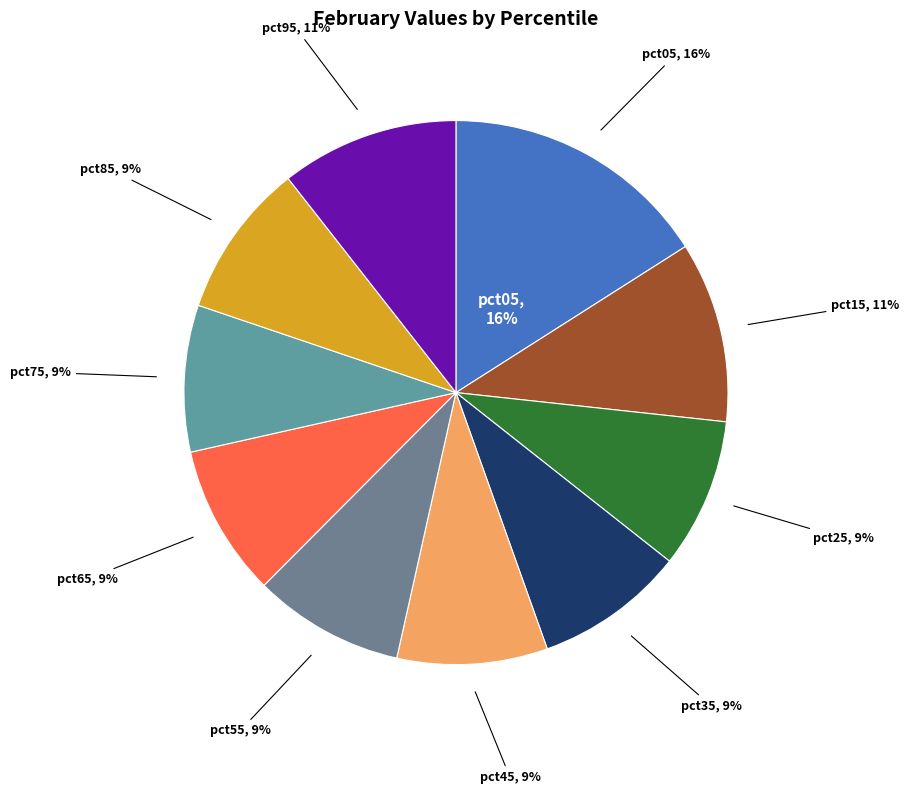

To the nearest percent, what is the average slice percentage?

10%